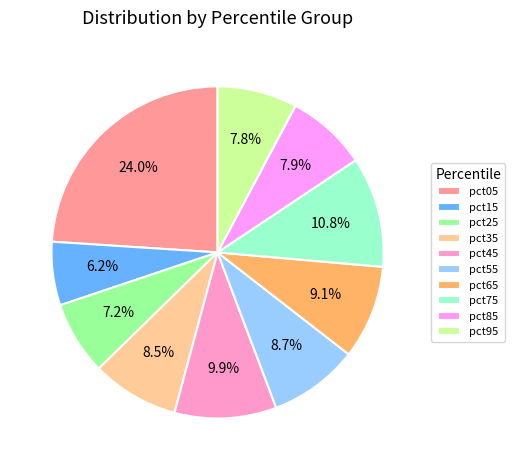

How much of the chart is everything except pct45?

90.1%